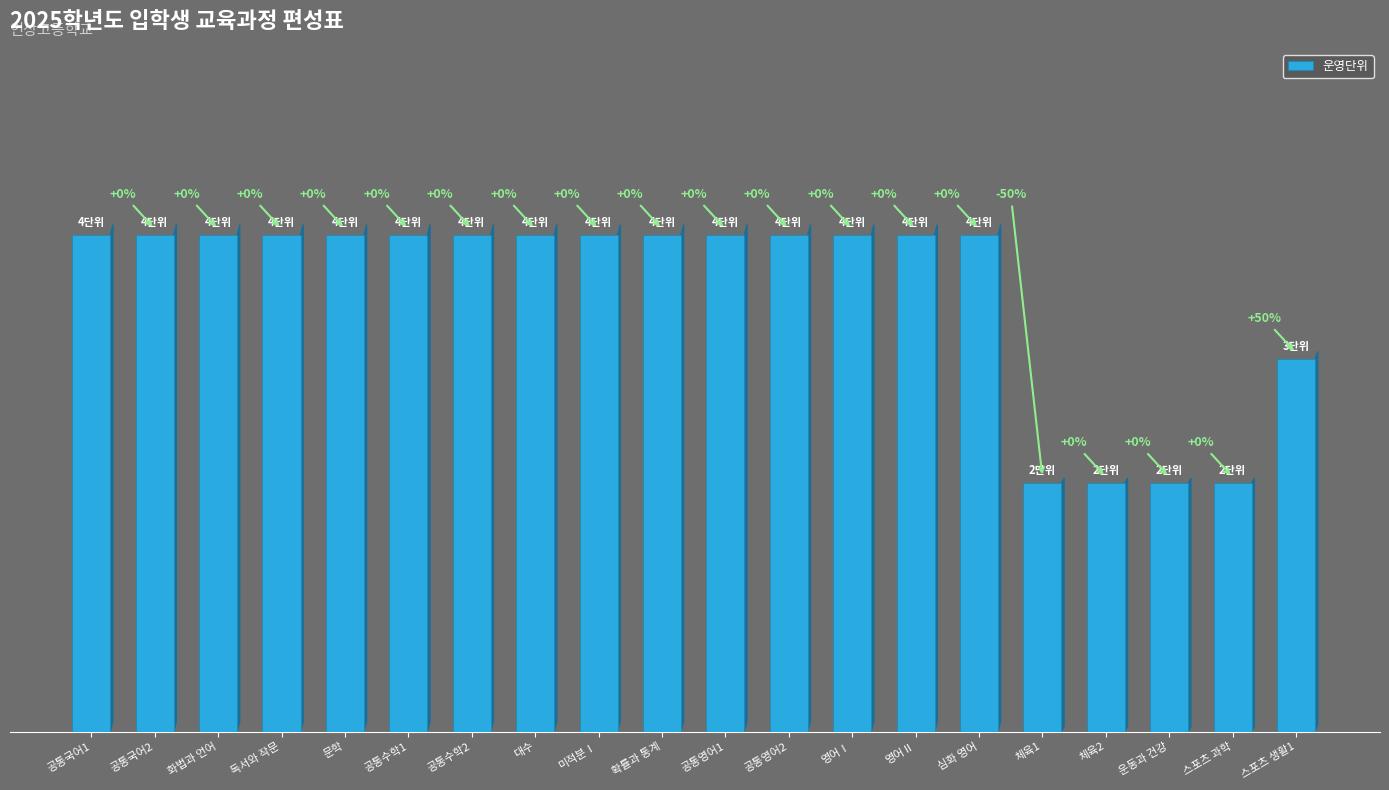

Does the chart contain any negative values?

No